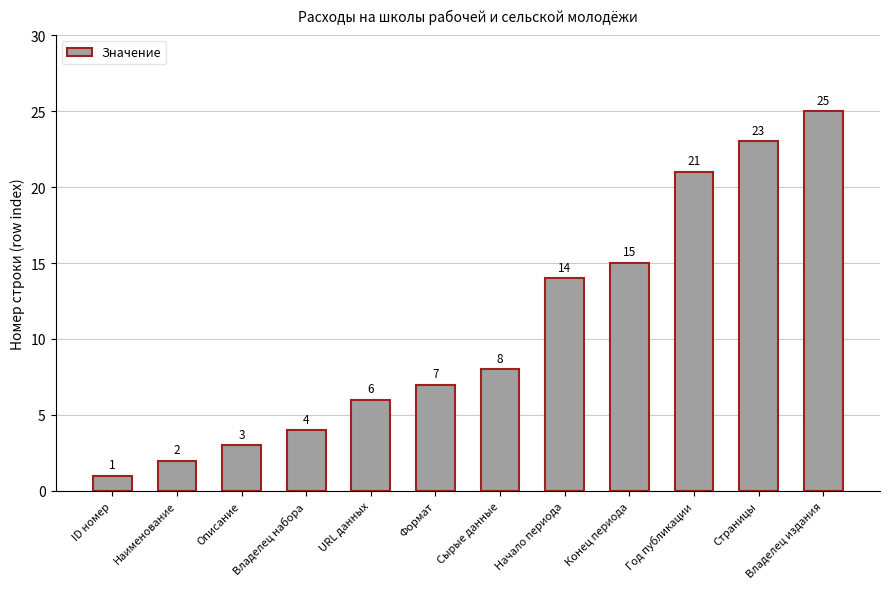

What is the label of the 1st bar from the right?

Владелец издания